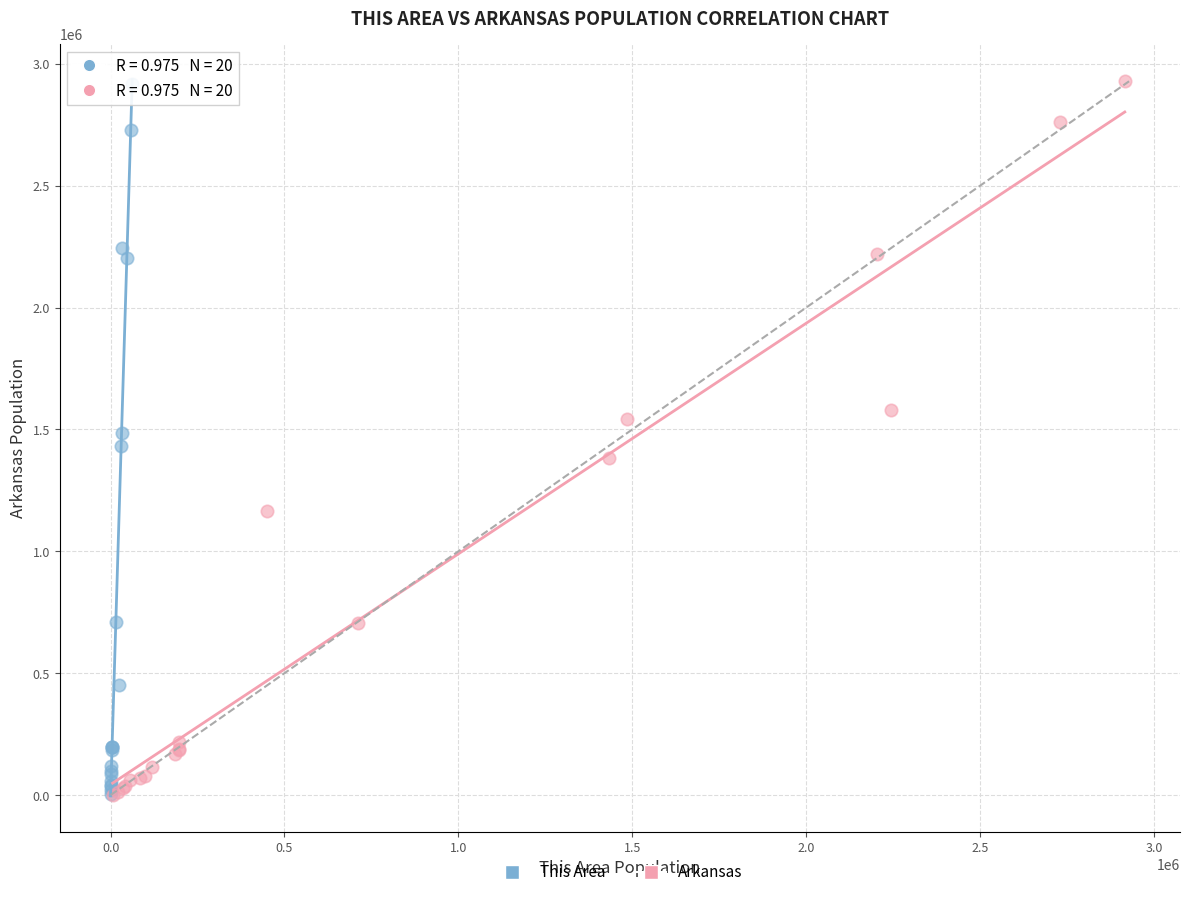

What are all the series names shown in the legend?

This Area, Arkansas